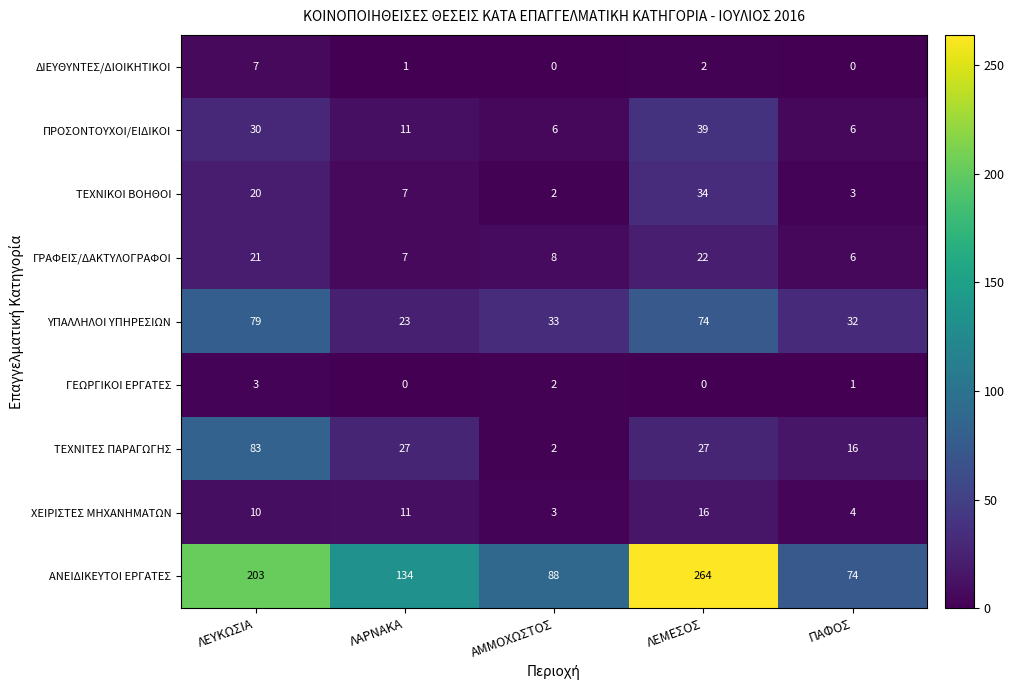

At which category is the sum across all series the highest?

ΛΕΜΕΣΟΣ